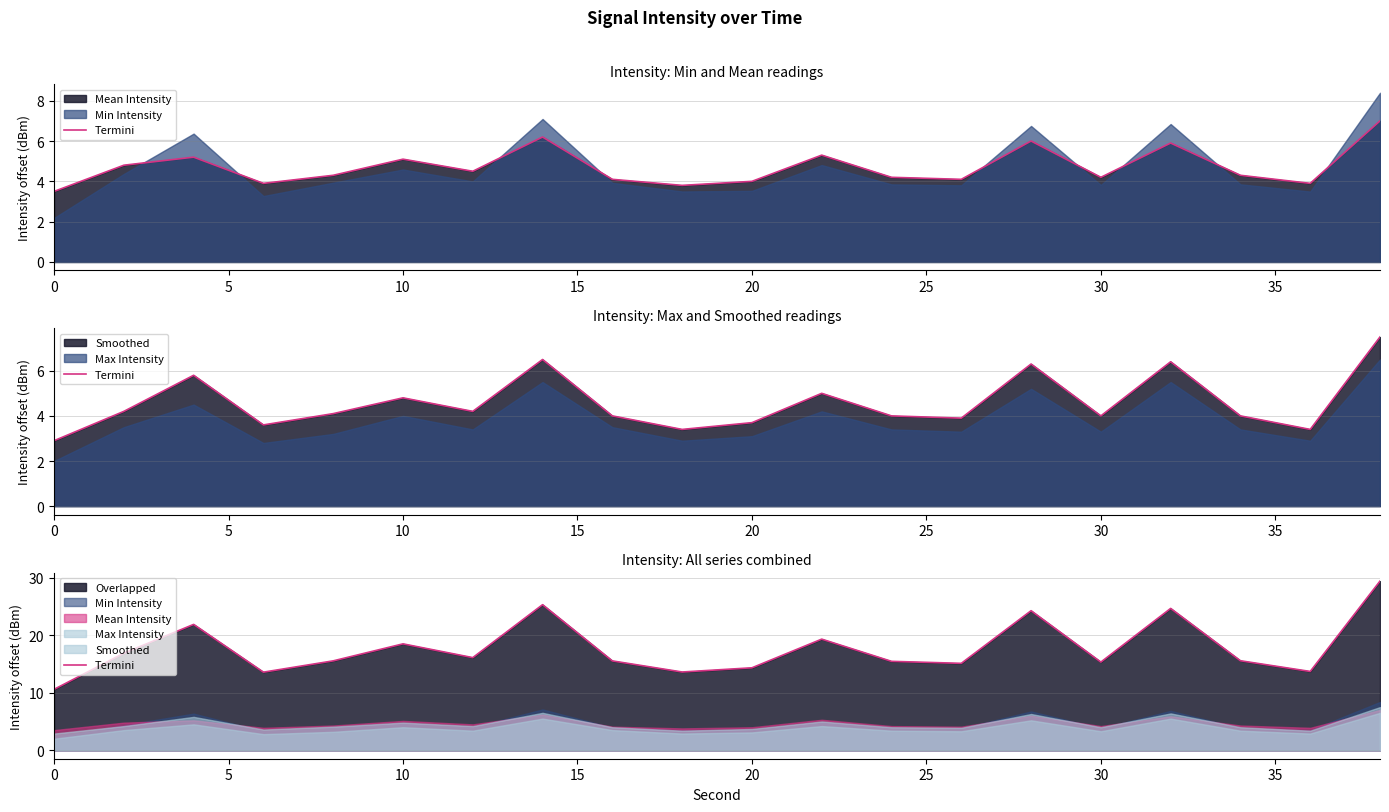

How many points are lower than both their immediate neighbors (excluding endpoints)?

6